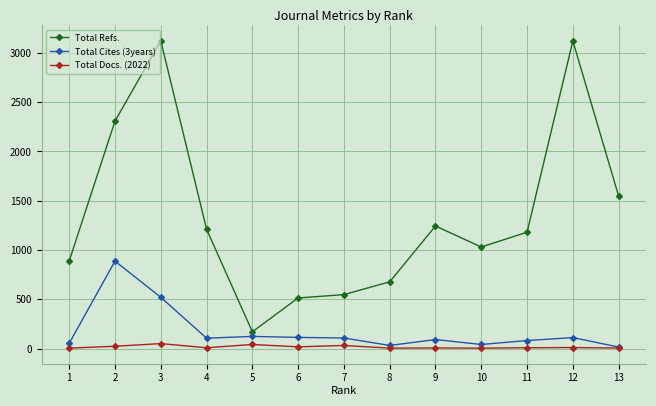

What is the difference between the Total Refs. values at 11 and 5?

1010